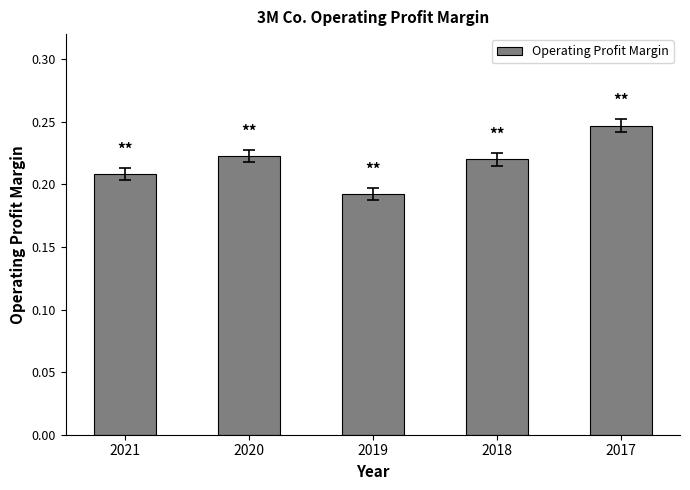

At which category does the chart reach its peak across all series?

2017